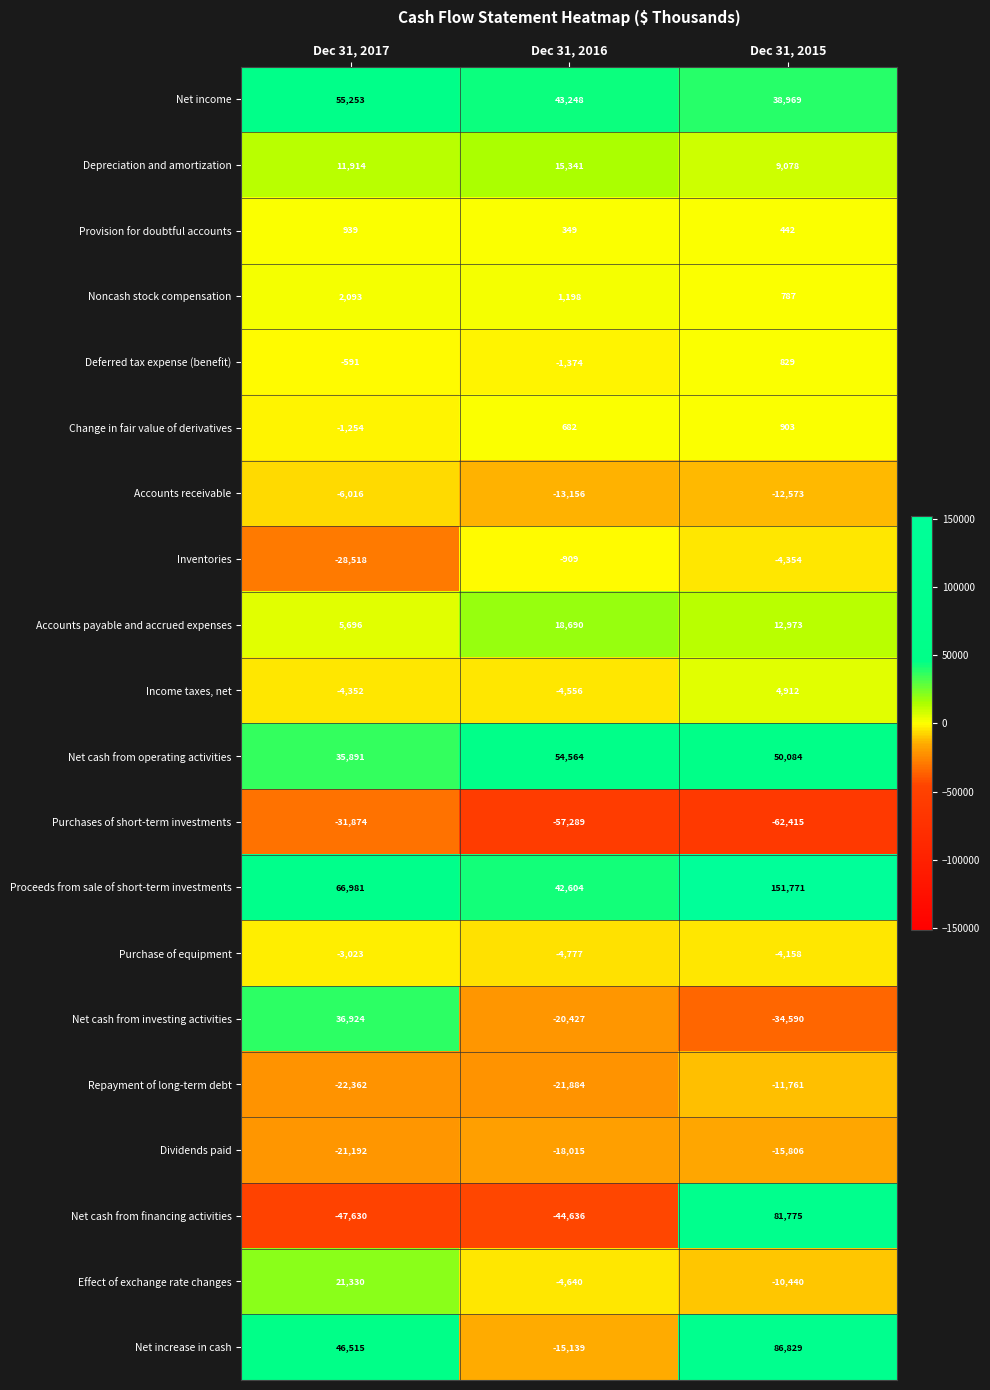

Is it true that Proceeds from sale of short-term investments equals 82686 at Dec 31, 2015?

False